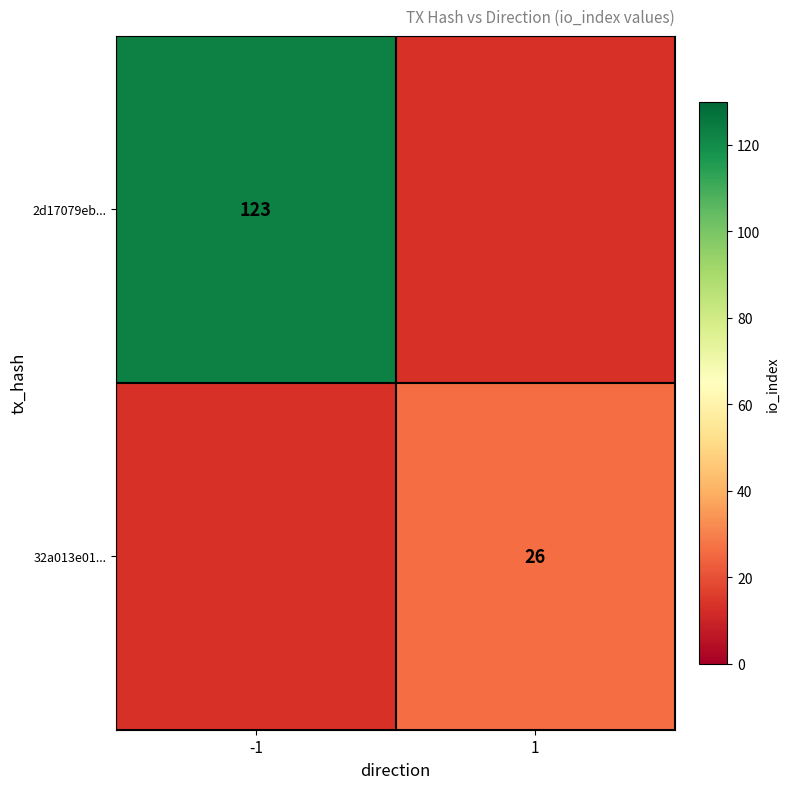

How many distinct data groups are displayed?

2